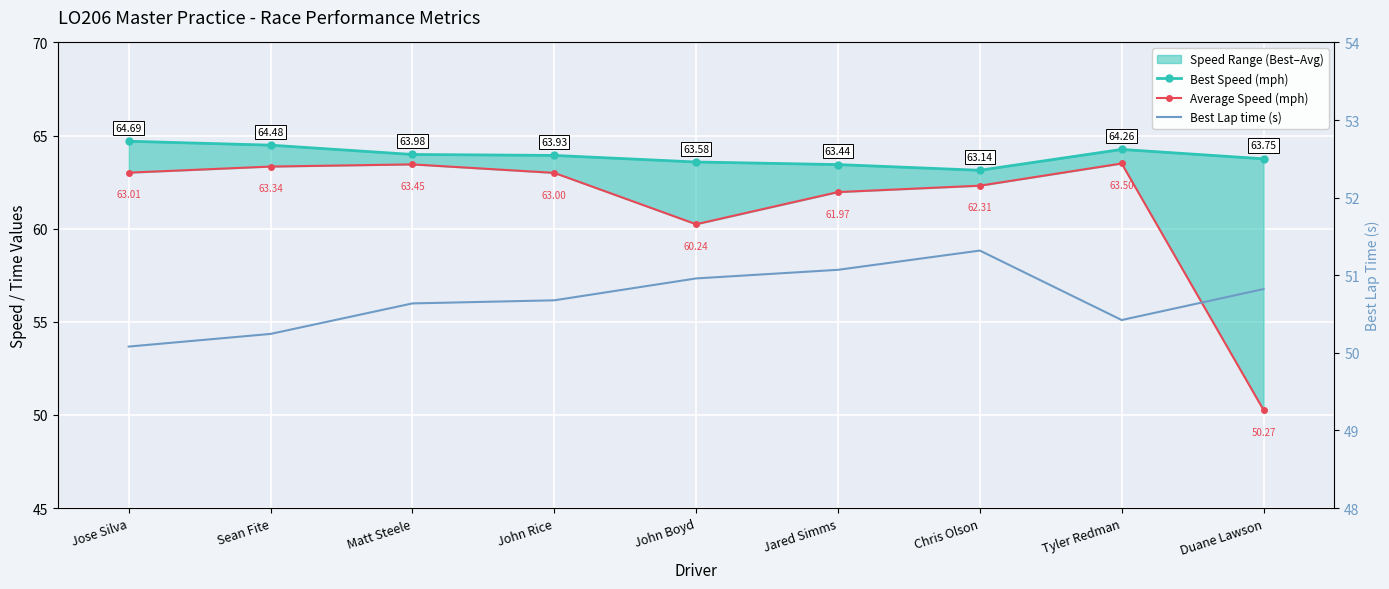

How many lines are shown in the chart?

3